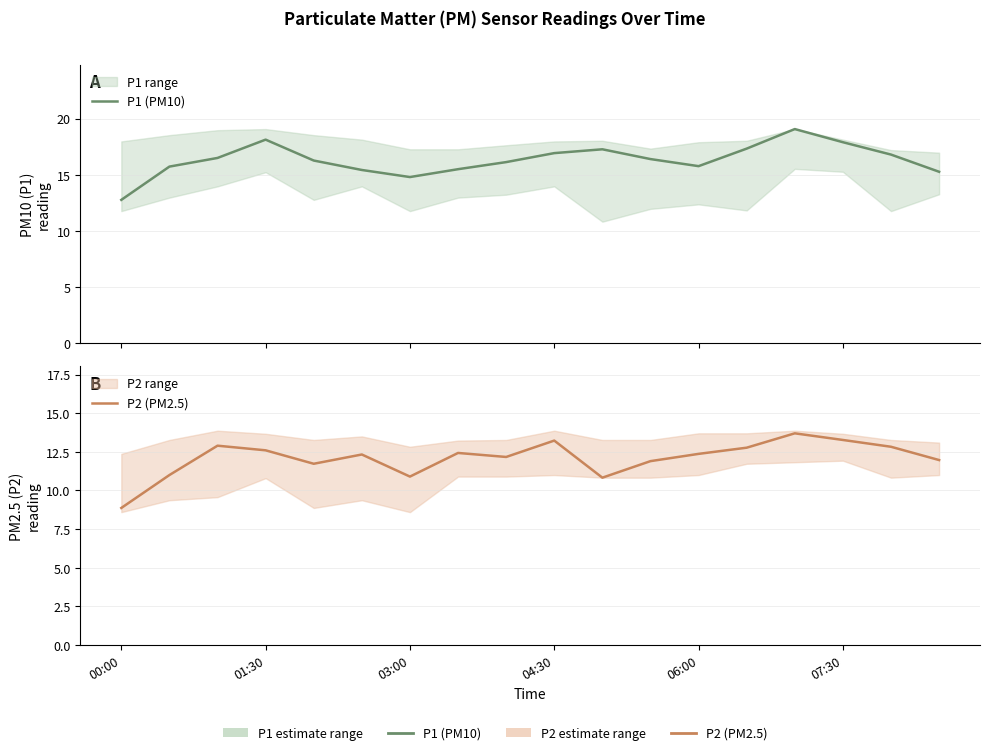

What is the sum of all P1 (PM10) values?

294.0